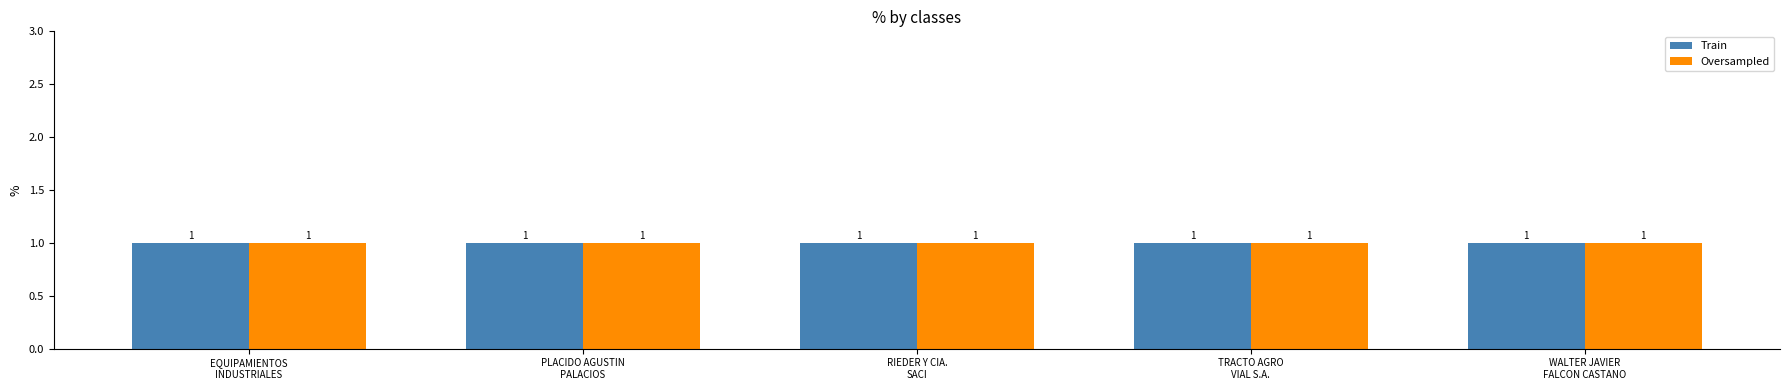

At which label is Train closest to 1766831?

WALTER JAVIER FALCON CASTANO